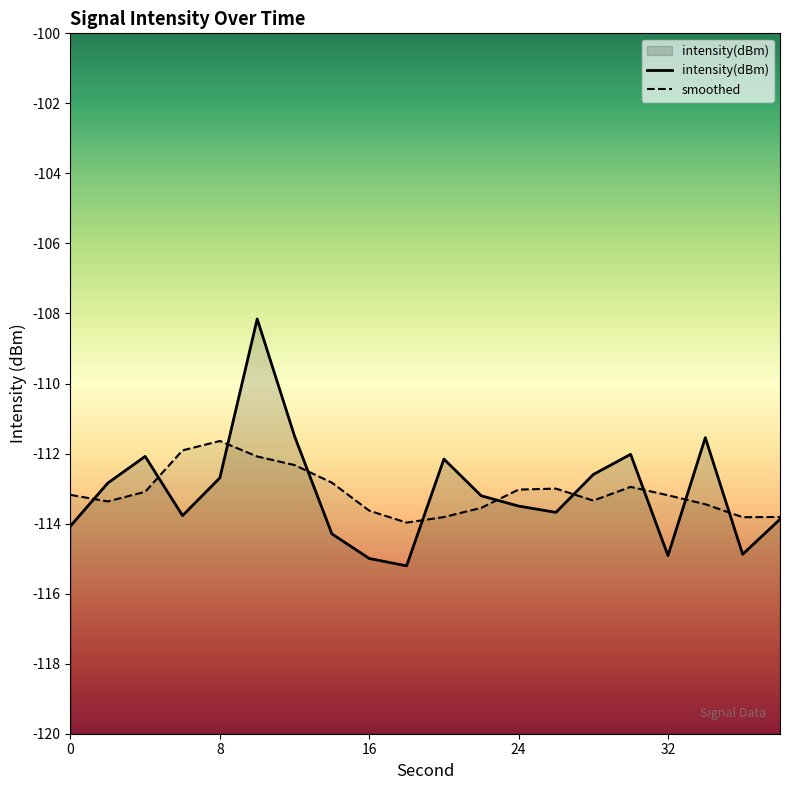

What is the change in value from 12 to 36?

-3.4